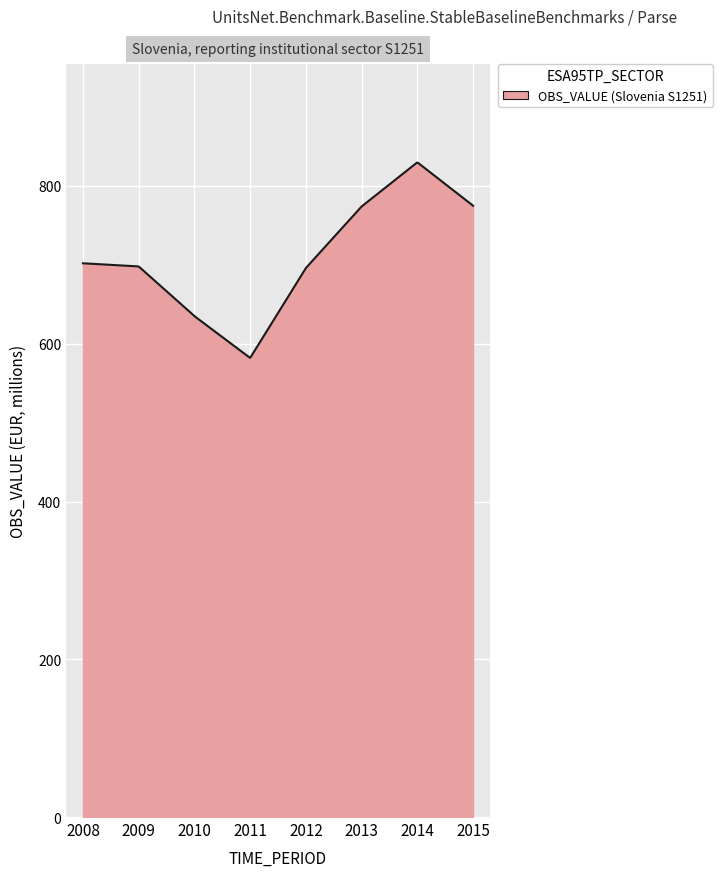

What is the sum of all values?

212323.5